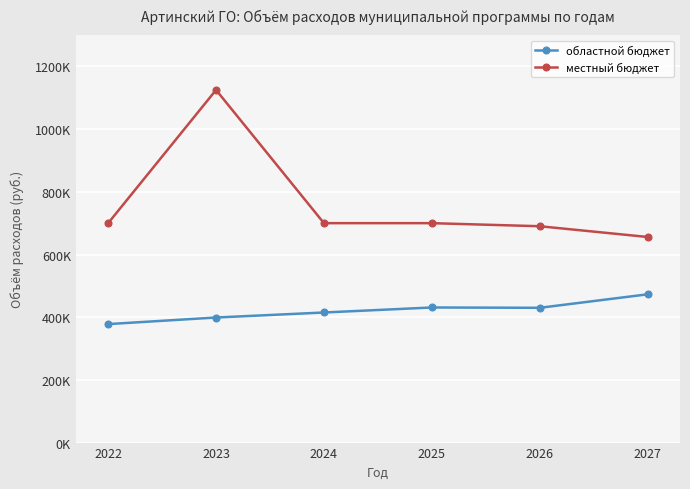

What are all the series names shown in the legend?

областной бюджет, местный бюджет